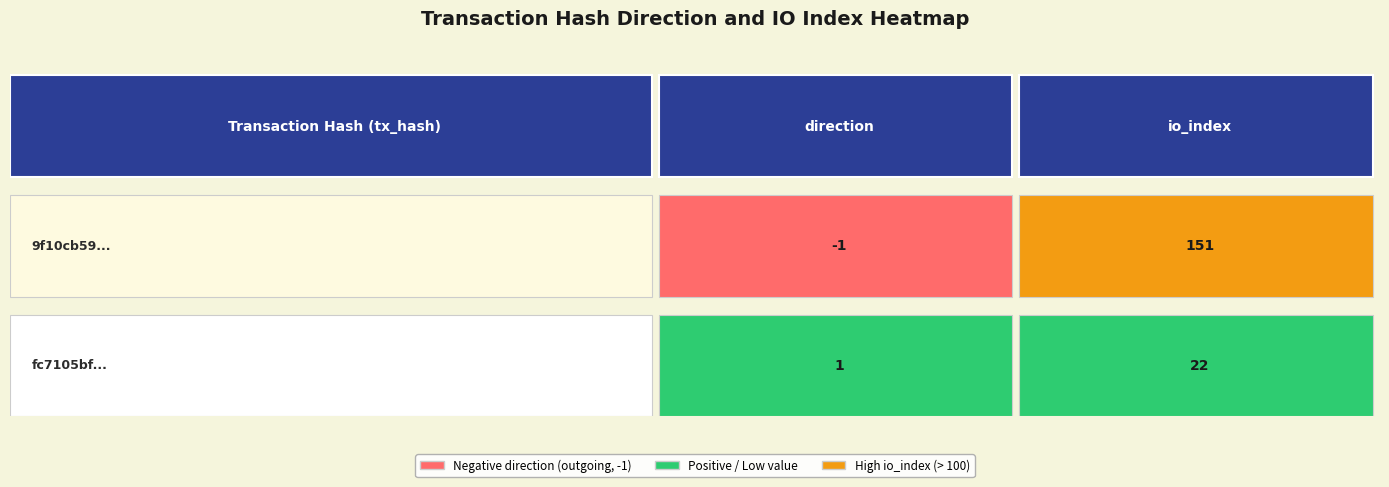

What is the spread (max minus min) of values at 0?

2